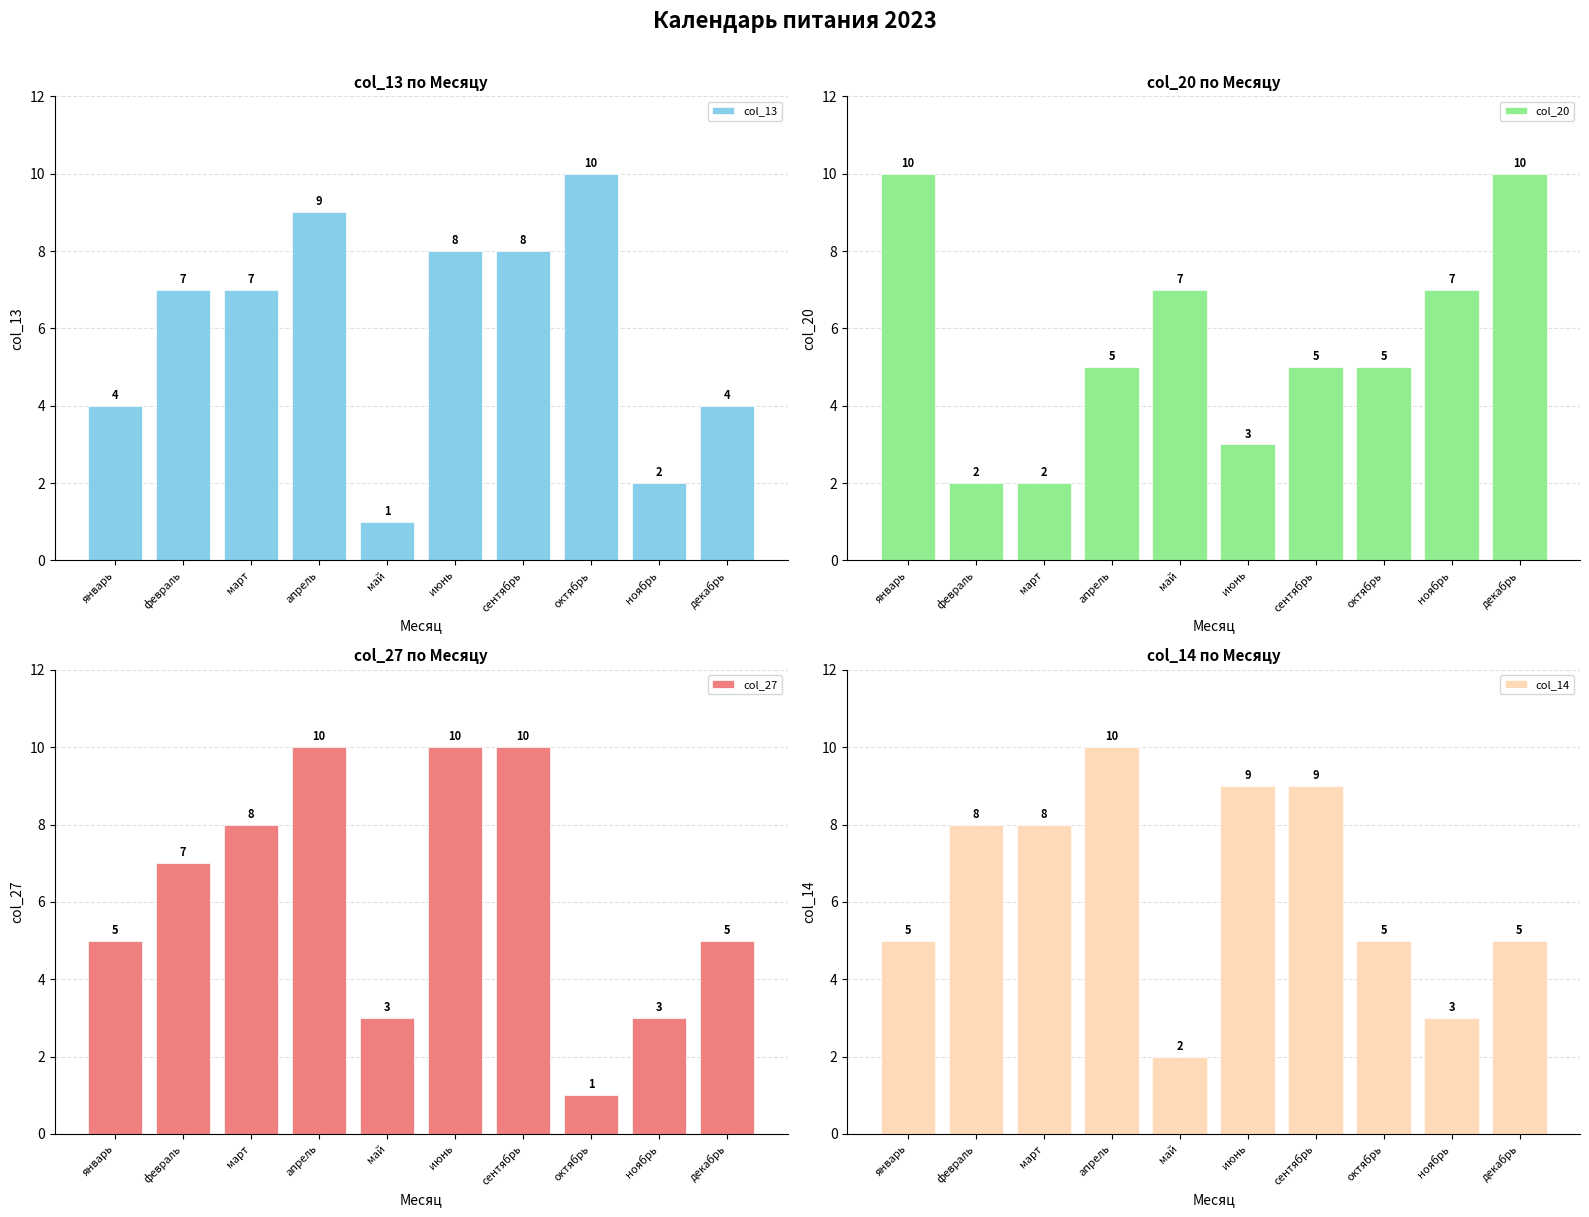

List the labels in order of col_14 value, largest first.

апрель, июнь, сентябрь, февраль, март, январь, октябрь, декабрь, ноябрь, май